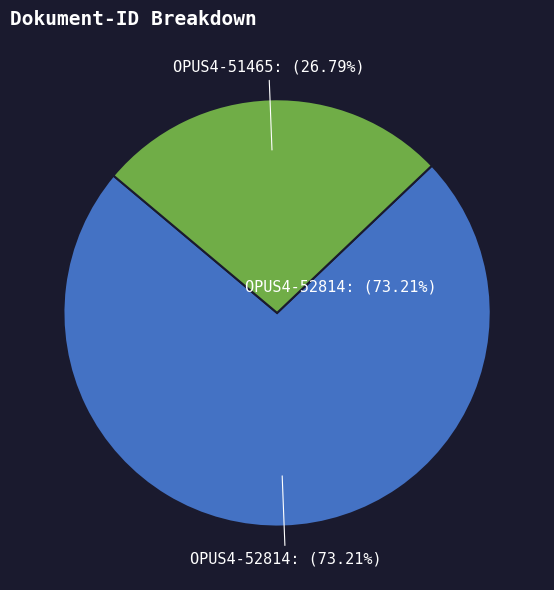

Which category has the biggest portion of the pie?

OPUS4-52814